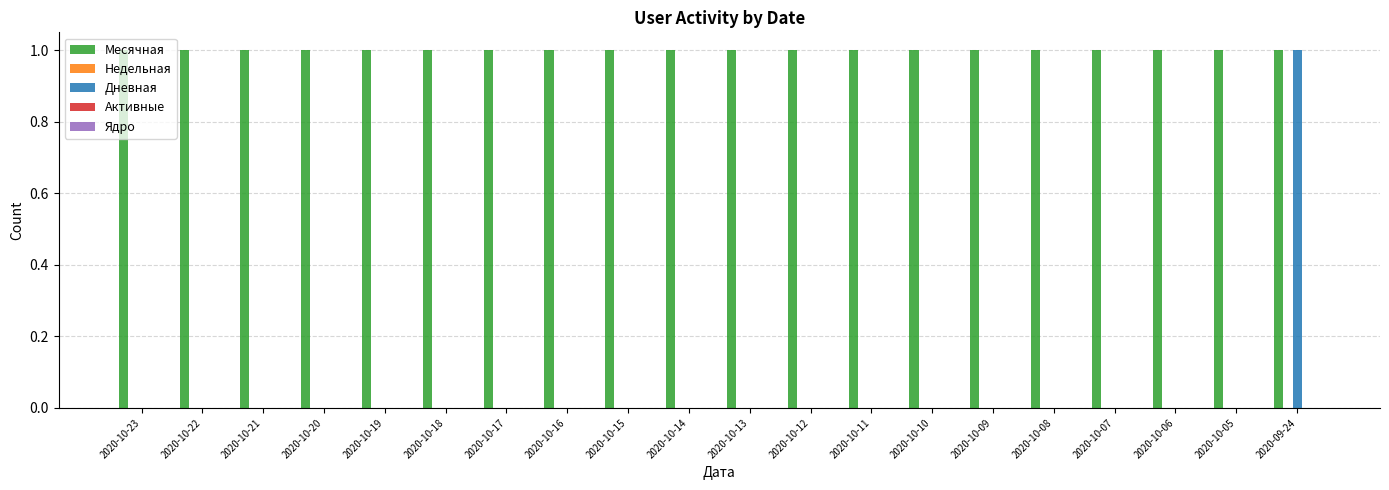

Is it true that Месячная equals 0 at 2020-10-08?

False